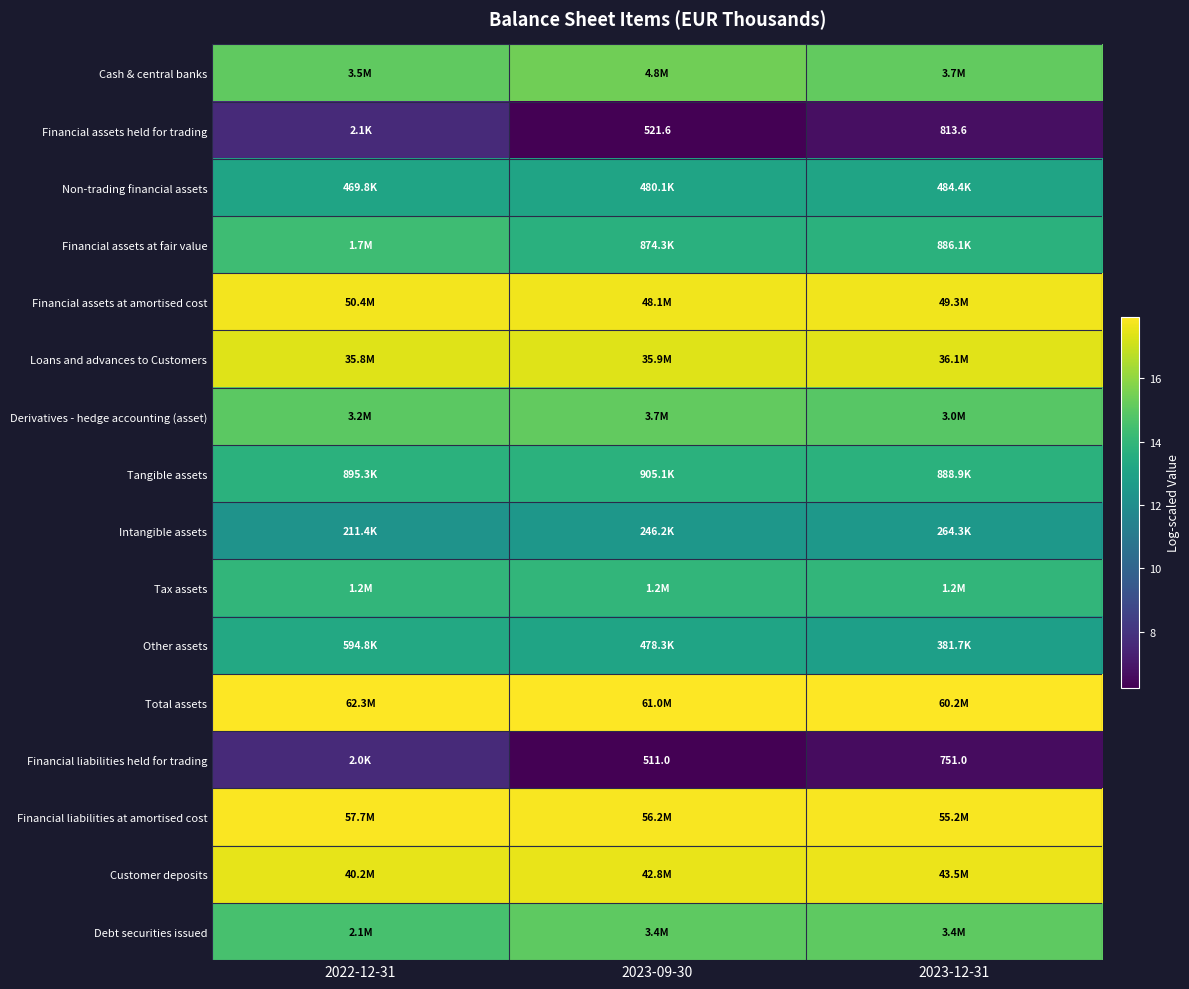

Count the Financial liabilities at amortised cost values in the range 17 to 18.

3